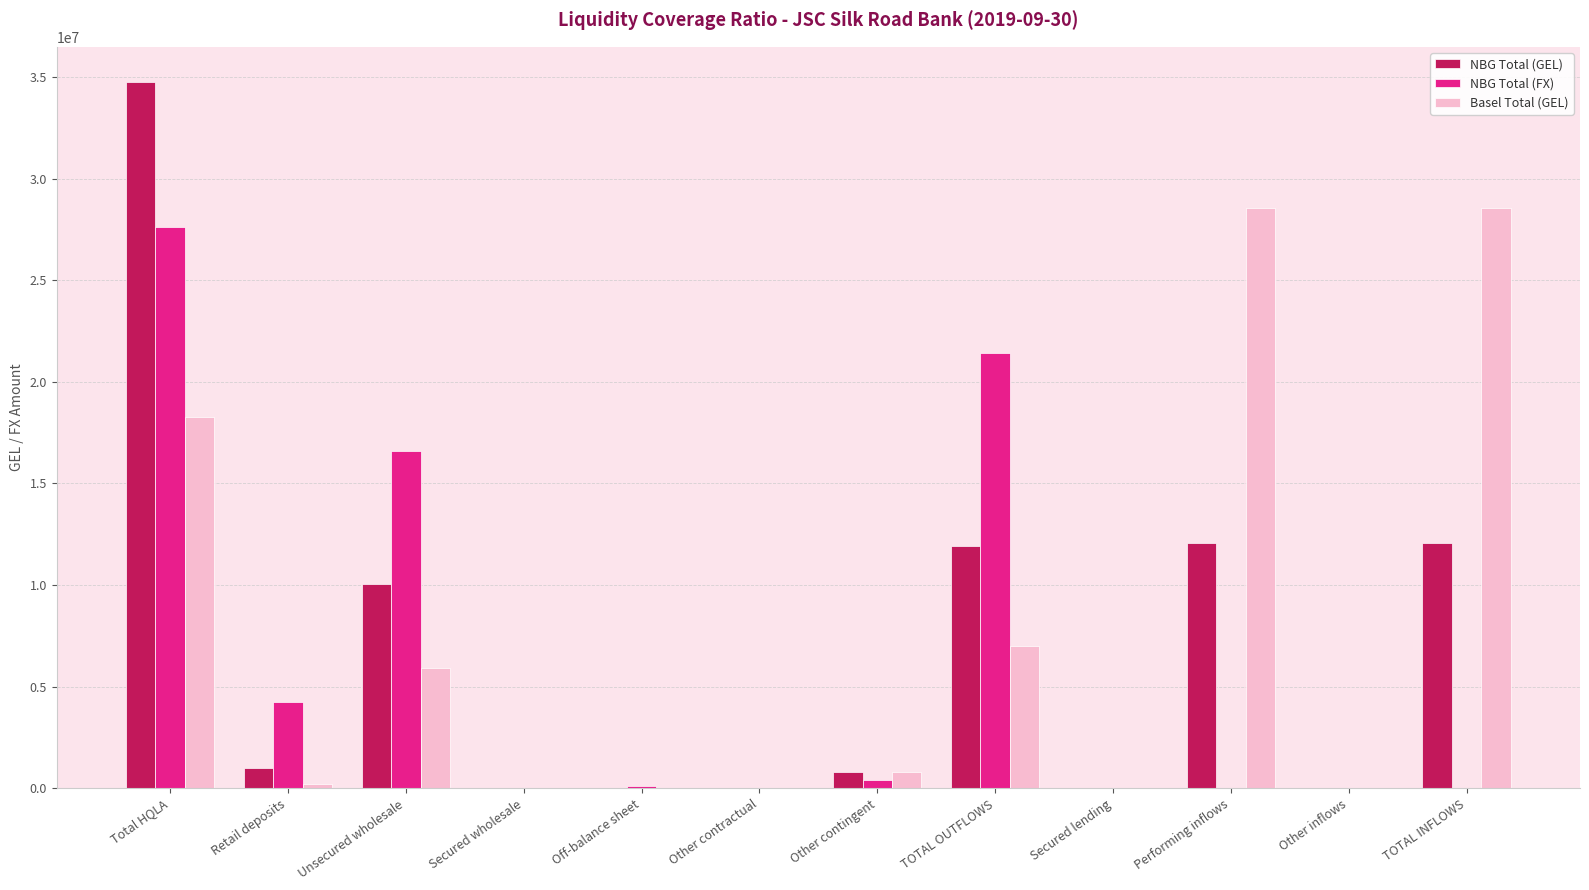

At which label does NBG Total (GEL) reach its peak?

Total HQLA